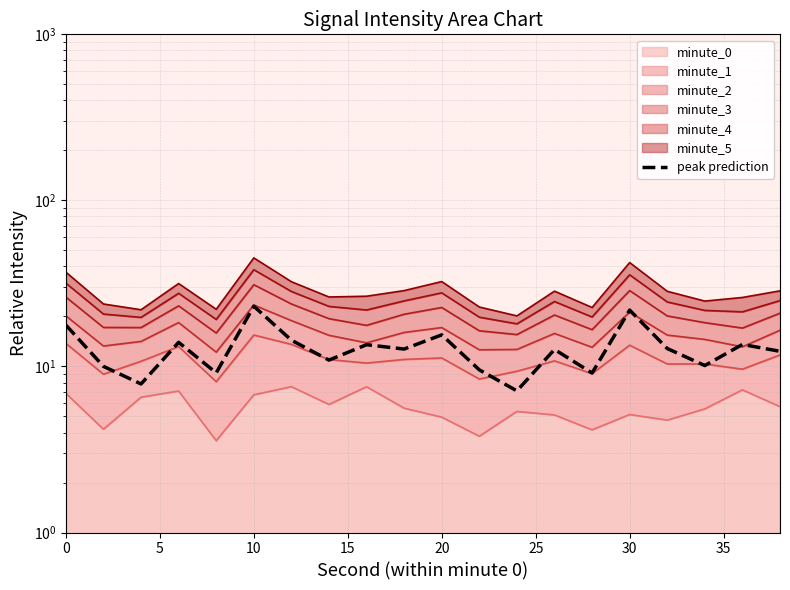

What is the average value?

12.9